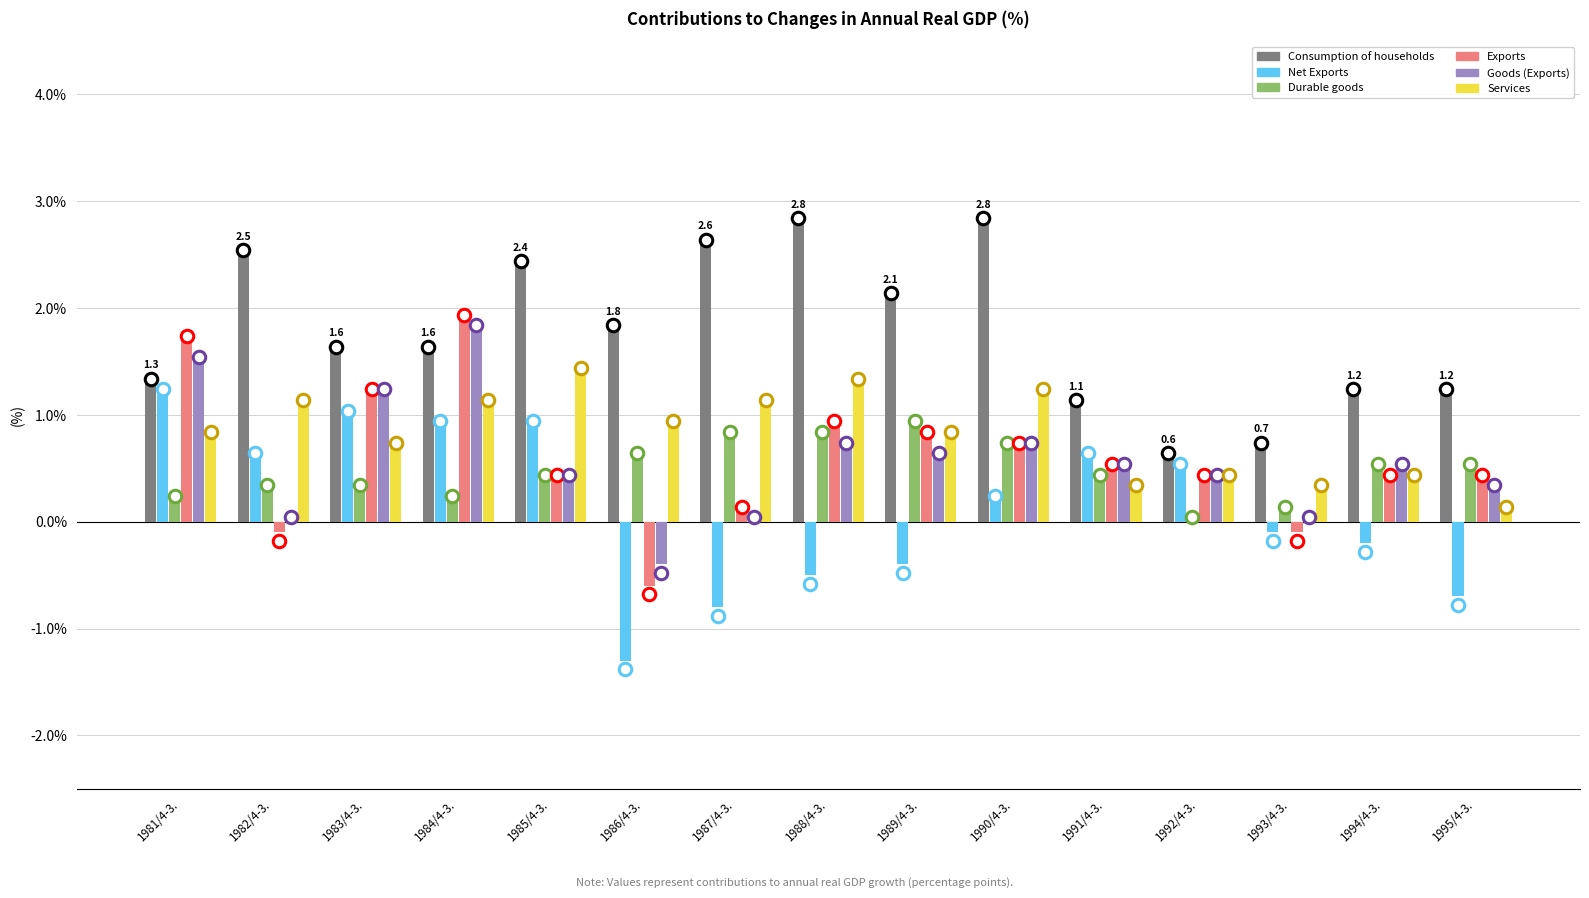

Reading right to left, list all the values displayed in this chart.

Consumption of households: 1.2	1.2	0.7	0.6	1.1	2.8	2.1	2.8	2.6	1.8	2.4	1.6	1.6	2.5	1.3
Net Exports: -0.7	-0.2	-0.1	0.5	0.6	0.2	-0.4	-0.5	-0.8	-1.3	0.9	0.9	1.0	0.6	1.2
Durable goods: 0.5	0.5	0.1	0.0	0.4	0.7	0.9	0.8	0.8	0.6	0.4	0.2	0.3	0.3	0.2
Exports: 0.4	0.4	-0.1	0.4	0.5	0.7	0.8	0.9	0.1	-0.6	0.4	1.9	1.2	-0.1	1.7
Goods (Exports): 0.3	0.5	0.0	0.4	0.5	0.7	0.6	0.7	0.0	-0.4	0.4	1.8	1.2	0.0	1.5
Services: 0.1	0.4	0.3	0.4	0.3	1.2	0.8	1.3	1.1	0.9	1.4	1.1	0.7	1.1	0.8